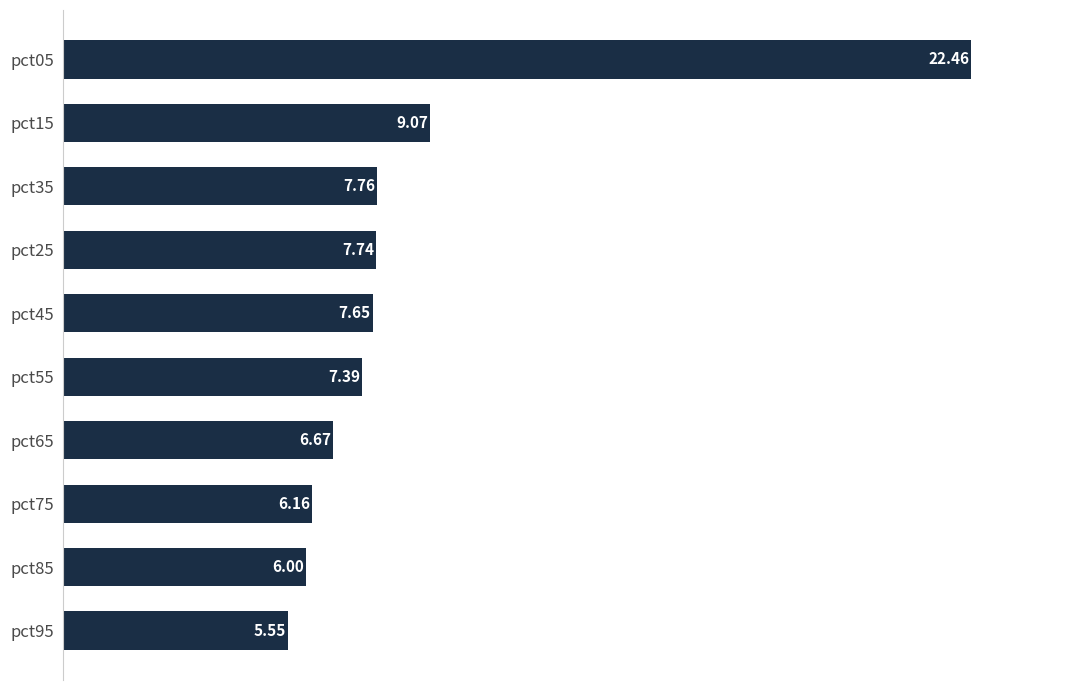

How many bars are there in total?

10